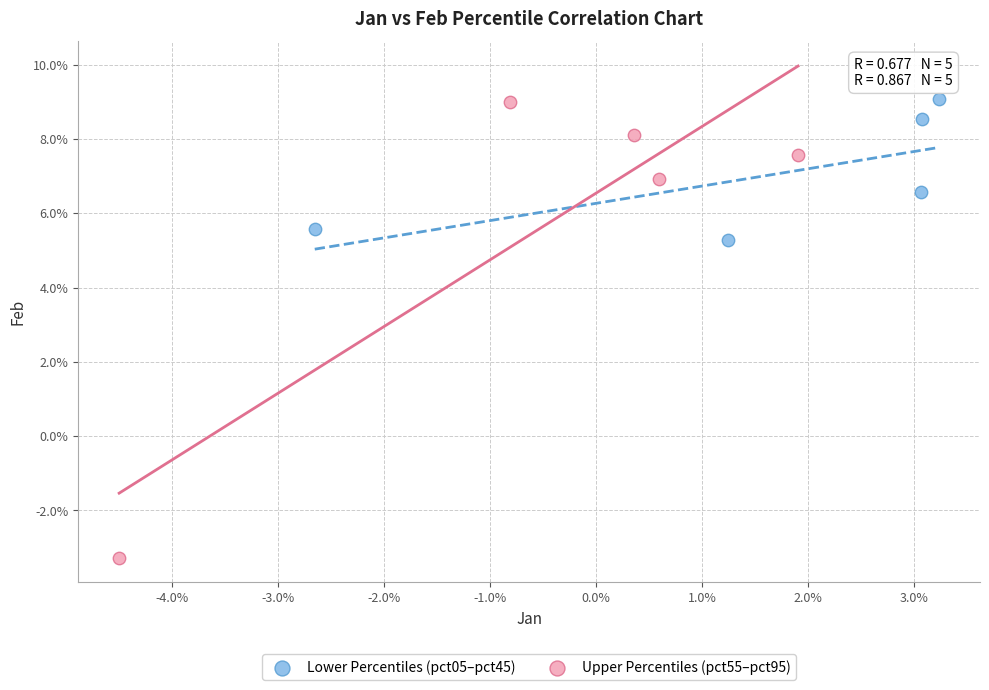

What are all the series names shown in the legend?

Lower Percentiles (pct05–pct45), Upper Percentiles (pct55–pct95)